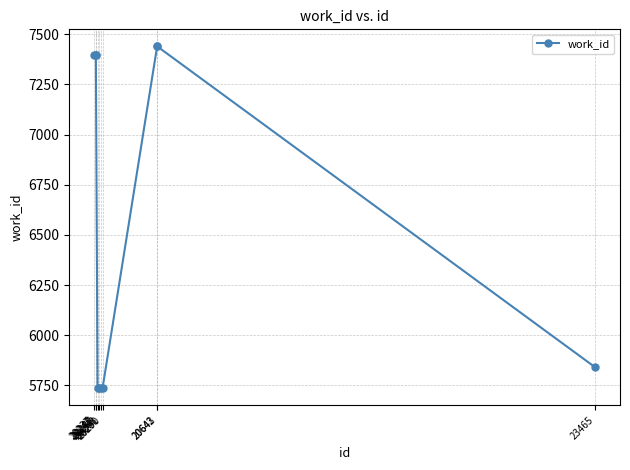

True or false: the data shows 13108 at 20245.

False